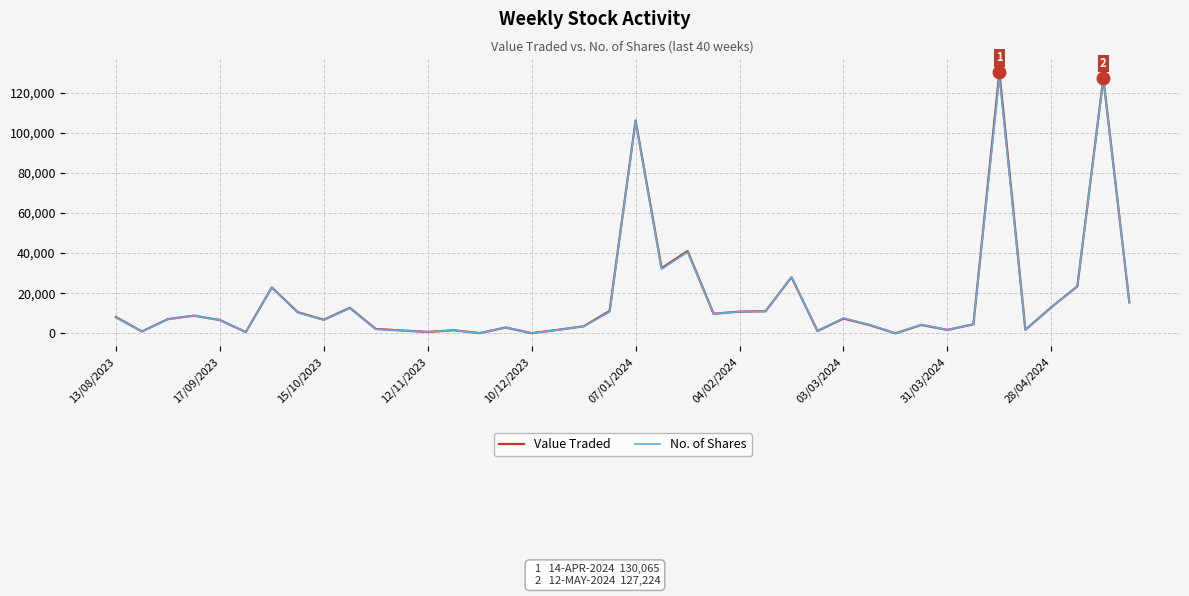

Which series has the largest range (max minus min)?

Value Traded